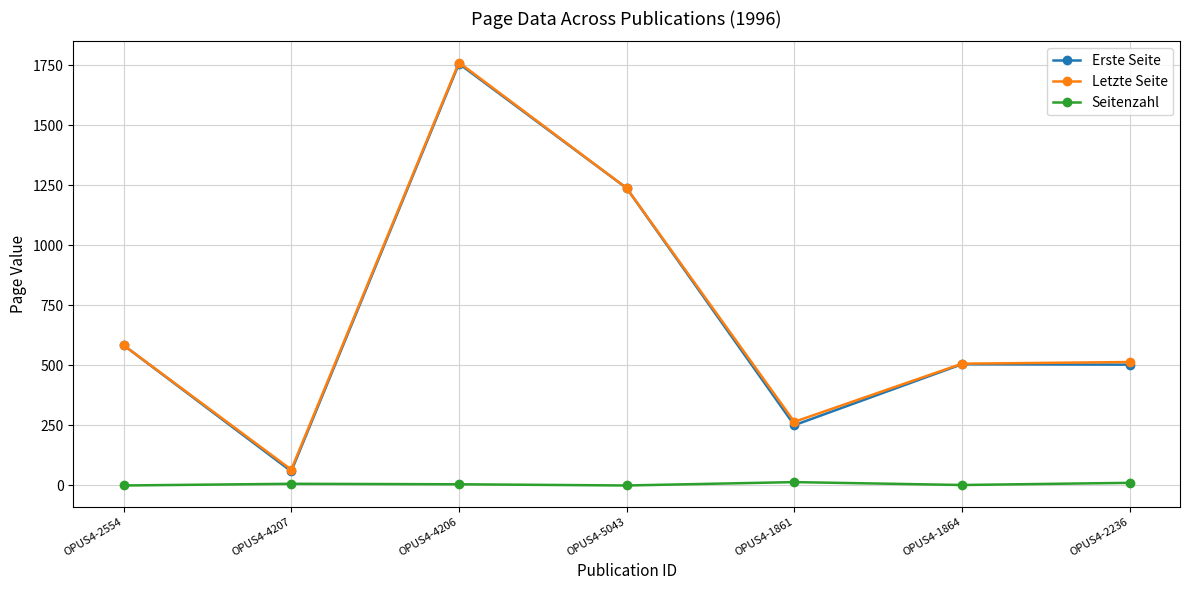

True or false: Seitenzahl and Erste Seite intersect in this chart.

False